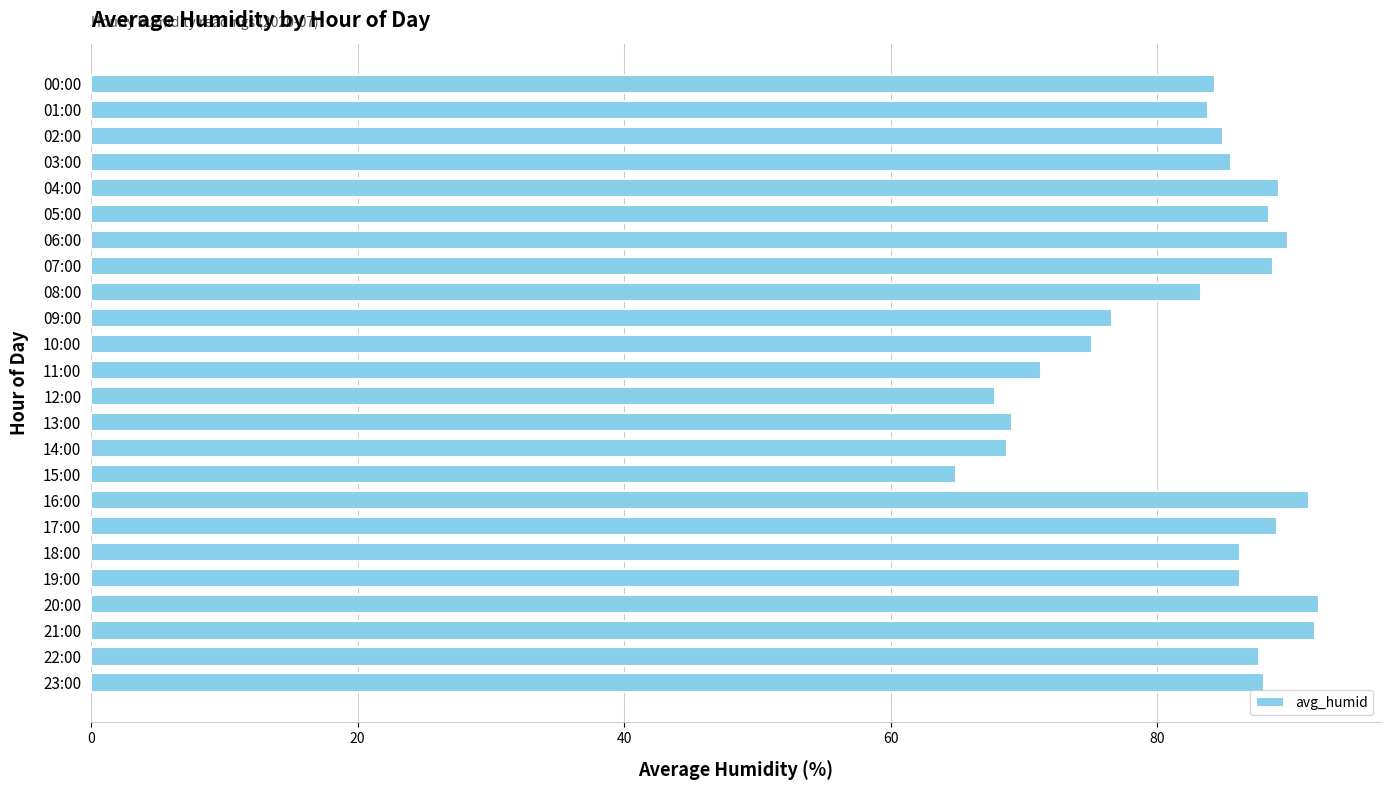

What is the maximum value shown in the chart?

92.1